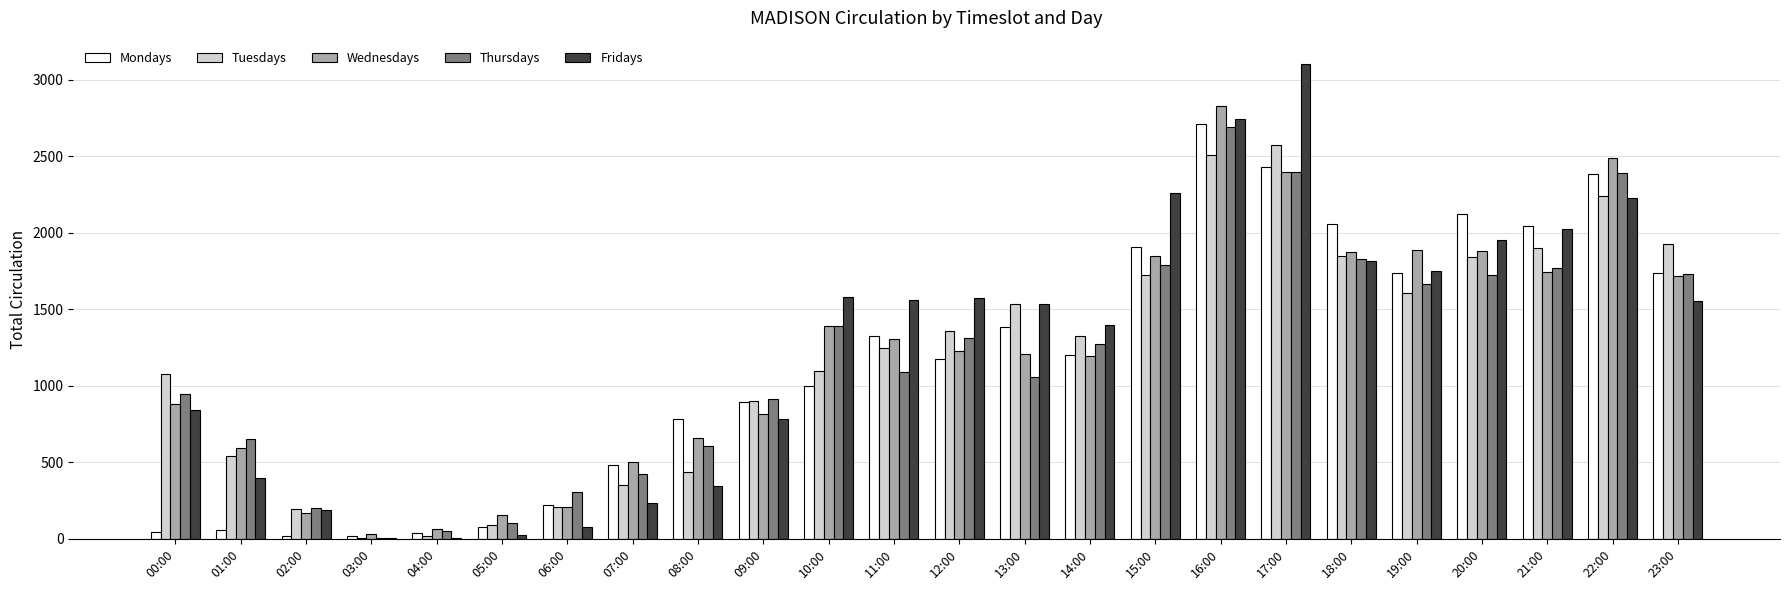

Is the value of Fridays at 16:00 greater than the value of Wednesdays at 00:00?

Yes